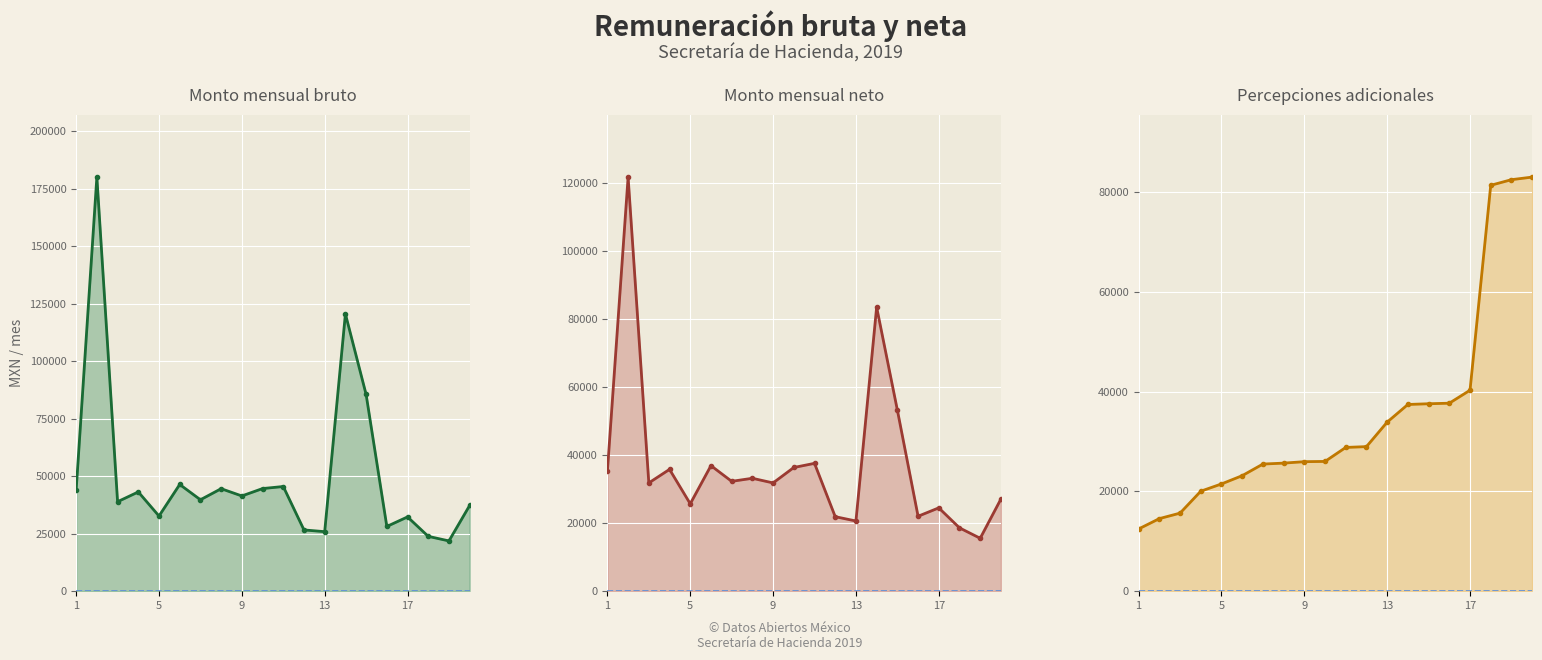

True or false: Monto mensual bruto and Monto mensual neto cross at least once.

False